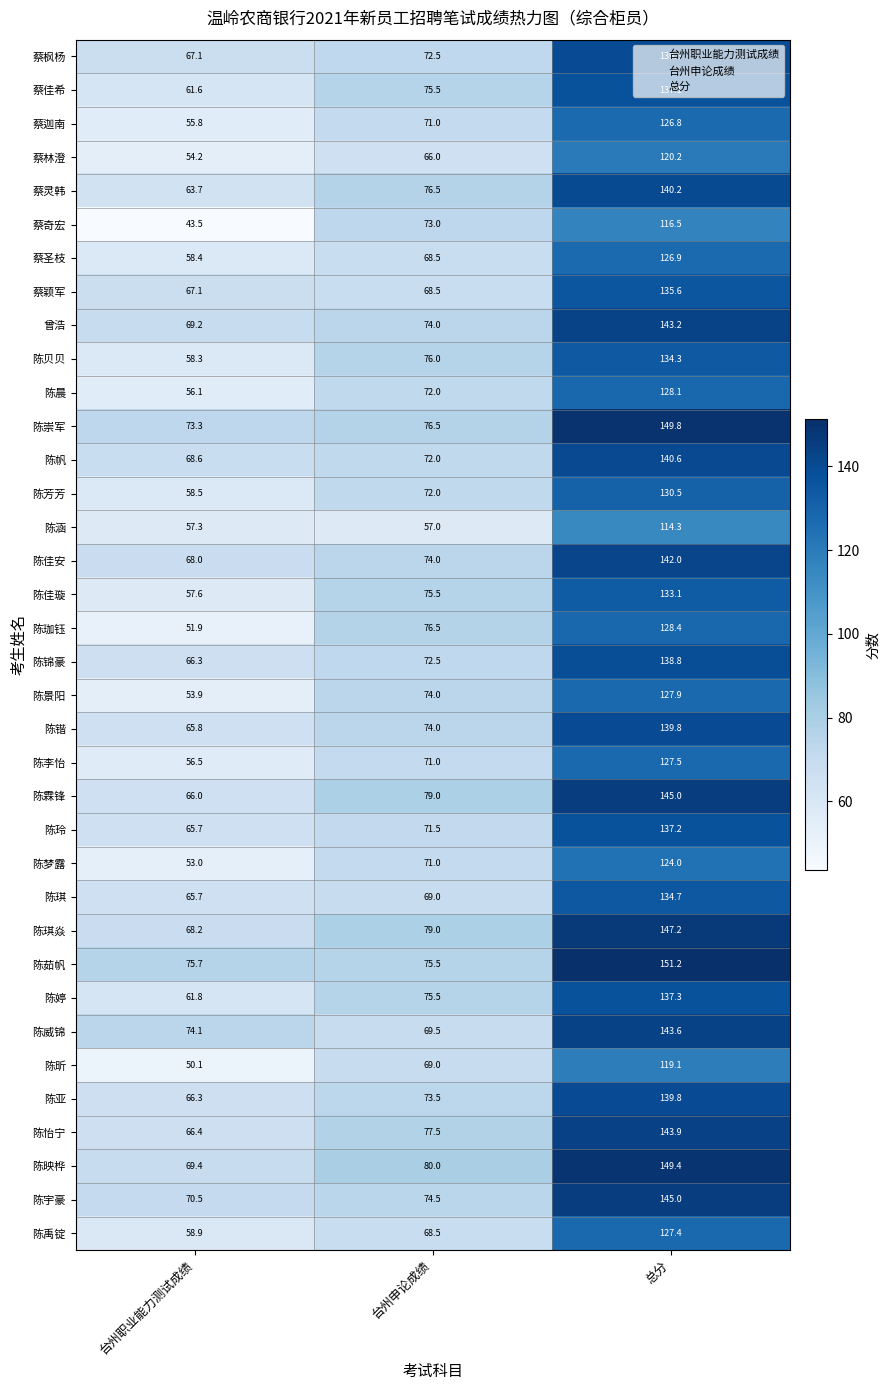

Which series changed the most between 台州申论成绩 and 总分?

陈茹帆